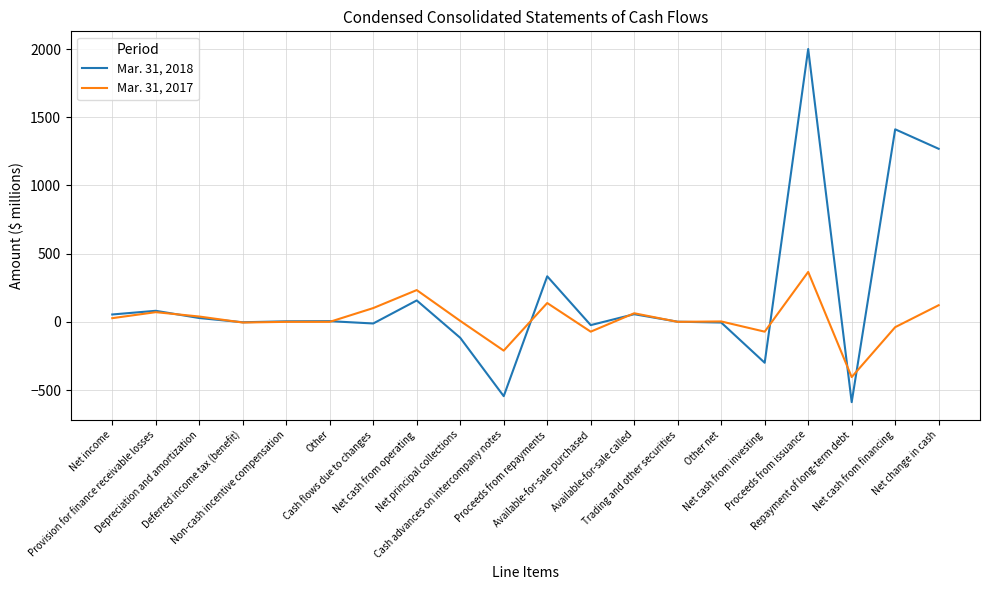

What is the minimum value for Mar. 31, 2018?

-589